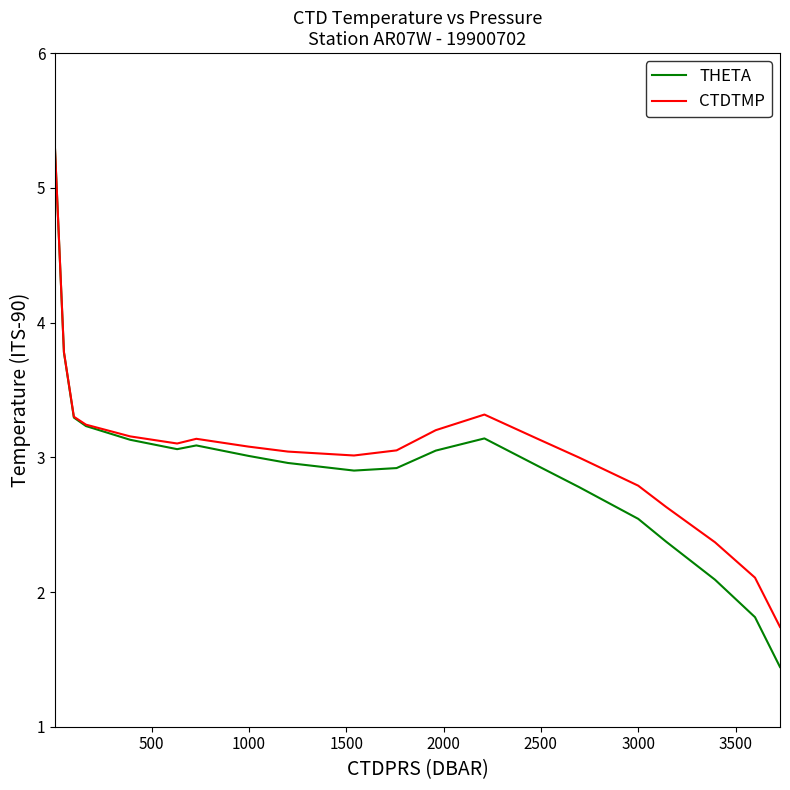

What is the greatest value displayed?

5.3